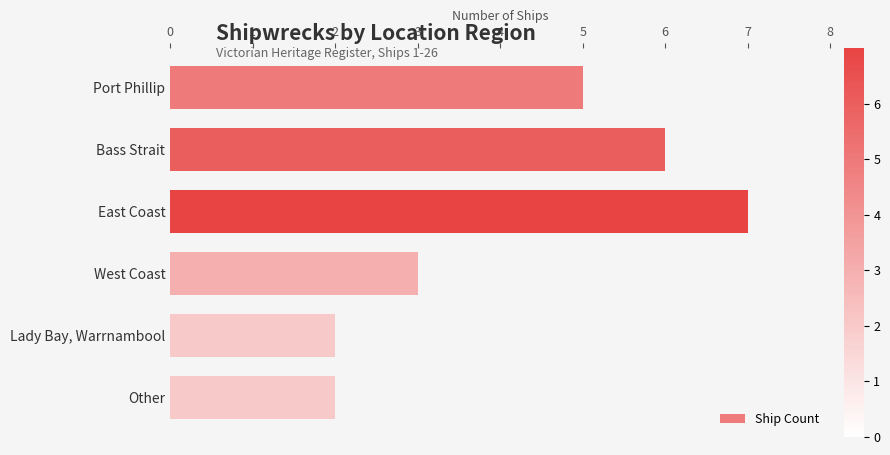

Count the values in the range 2 to 6.

5